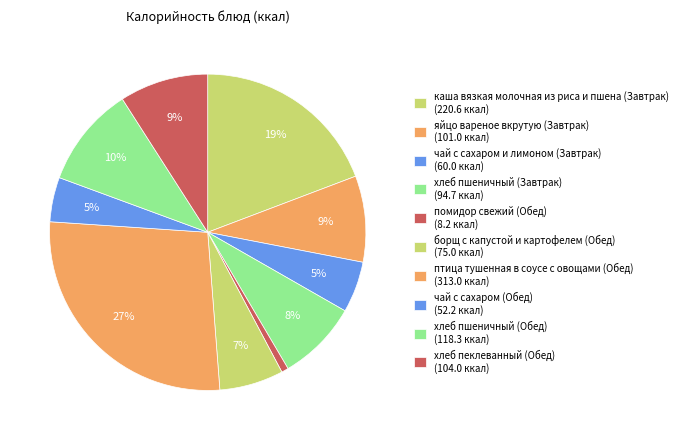

To the nearest percent, what is the average slice percentage?

10%